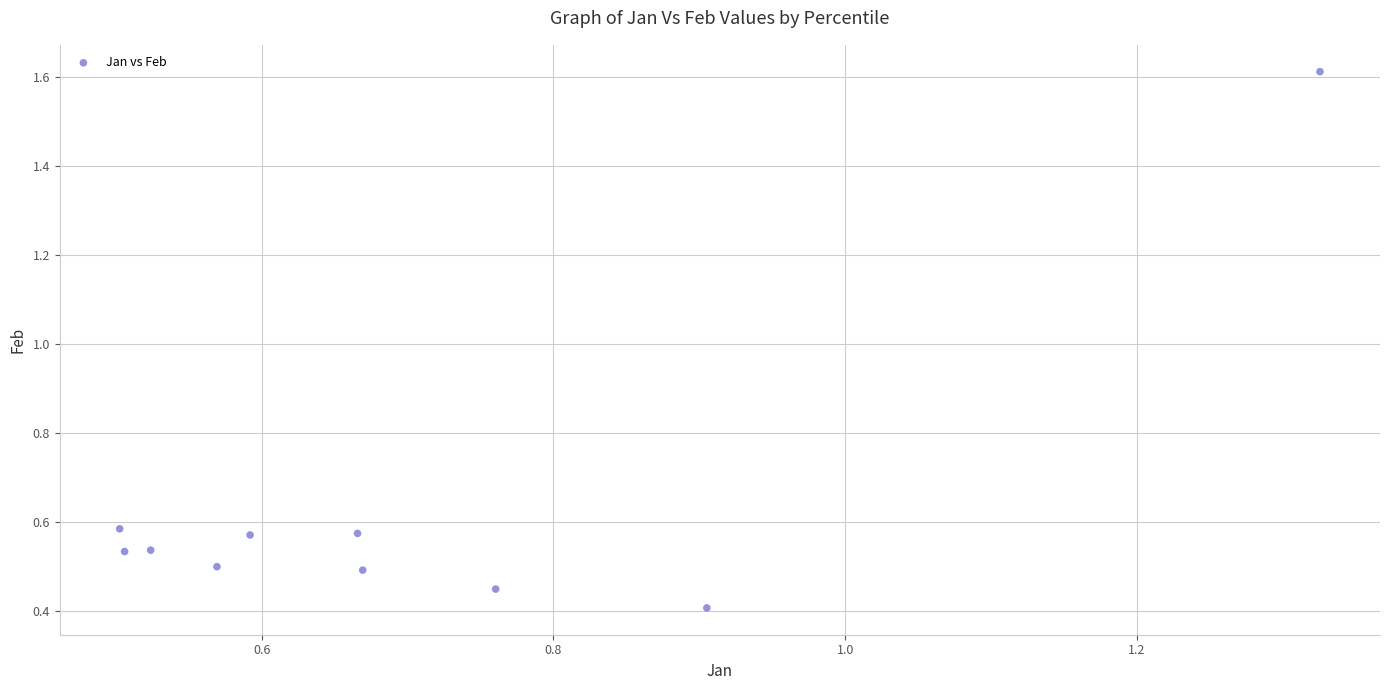

What is the range of X values (max minus min)?

0.8